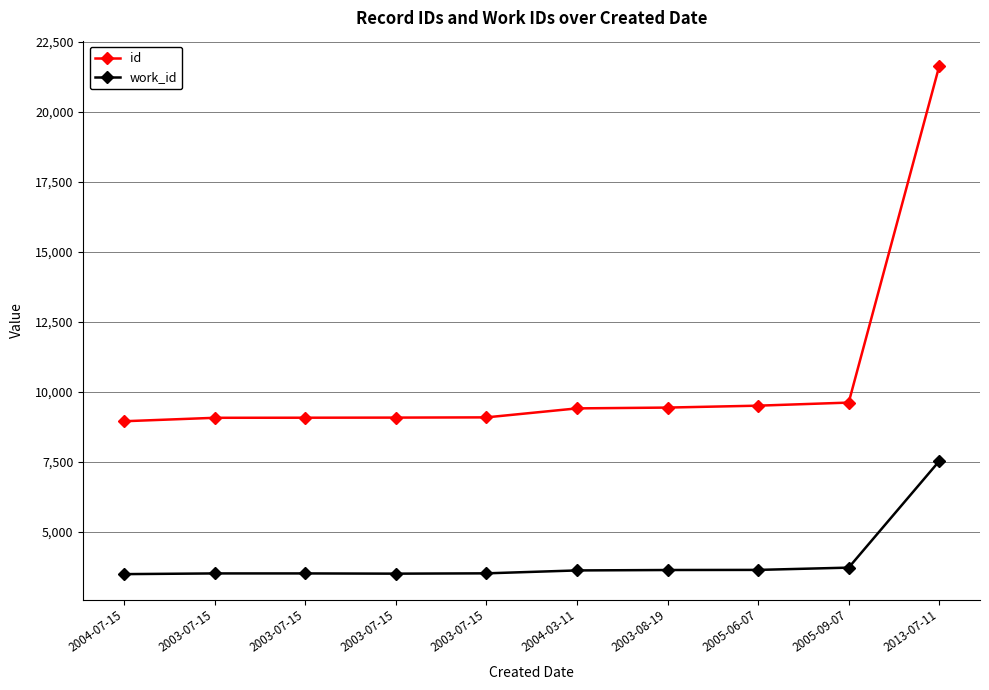

What is the value of the work_id point at the 10th from the left?

7526